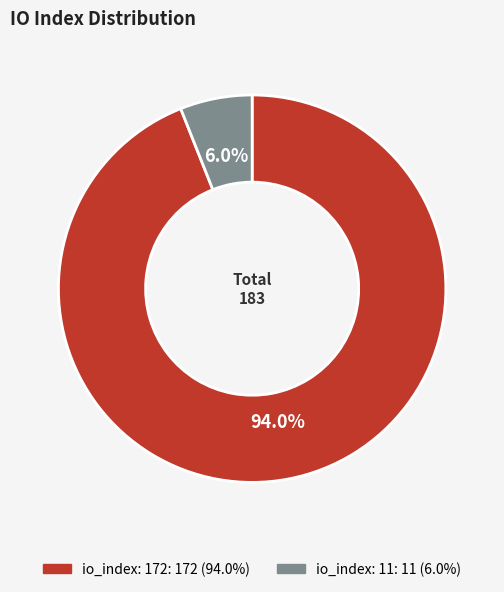

The io_index: 11 slice represents 20% of the pie. True or false?

False